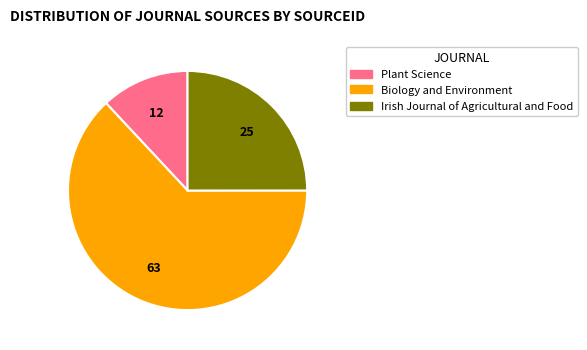

How many slices are in this pie chart?

3